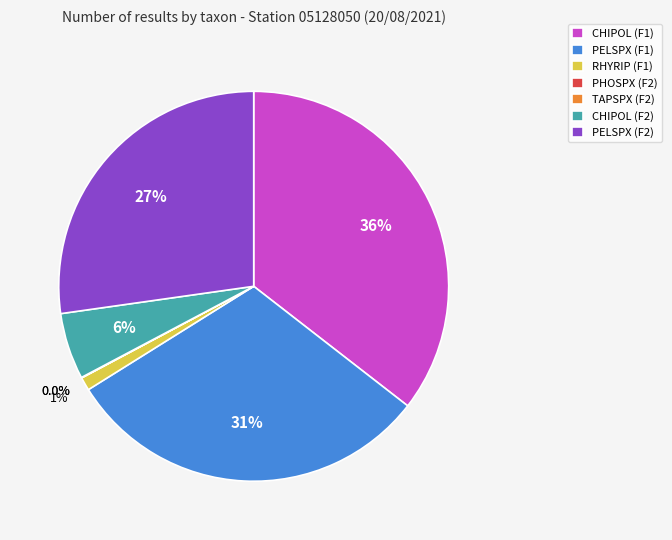

Is there any slice that represents more than half of the pie?

No